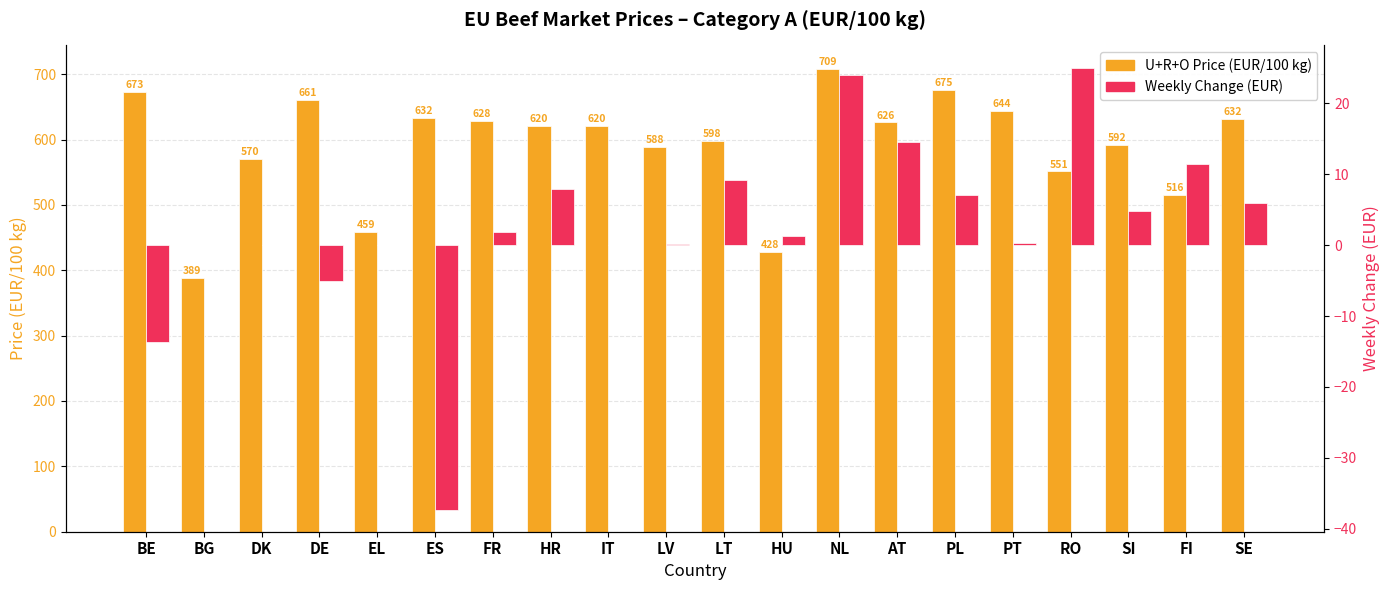

Where is Weekly Change (EUR) nearest to the value -6?

DE